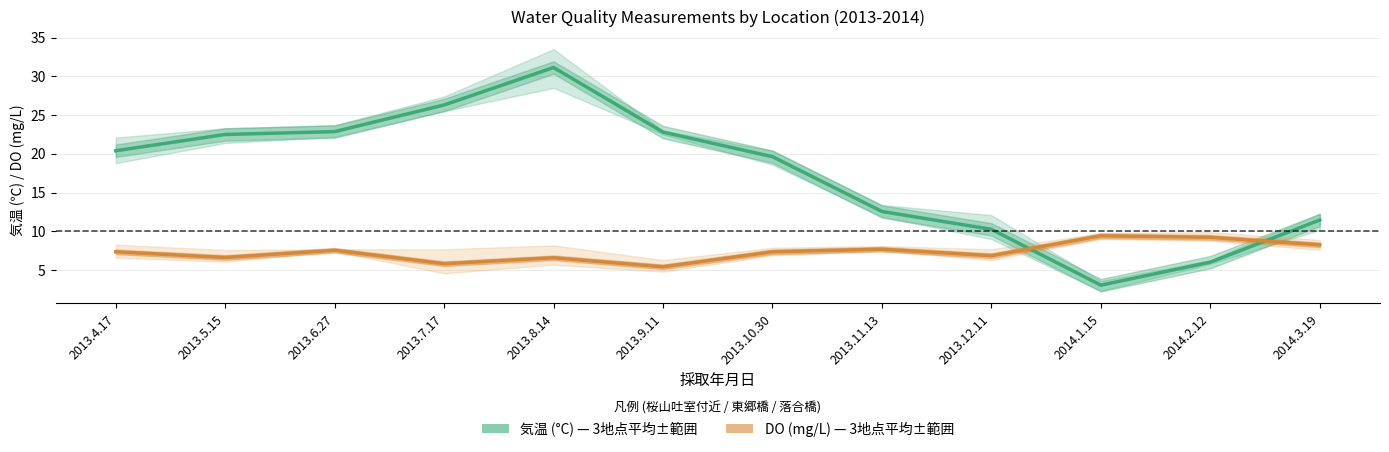

Rank the series by their maximum value, from highest to lowest.

気温 (°C), DO (mg/L)